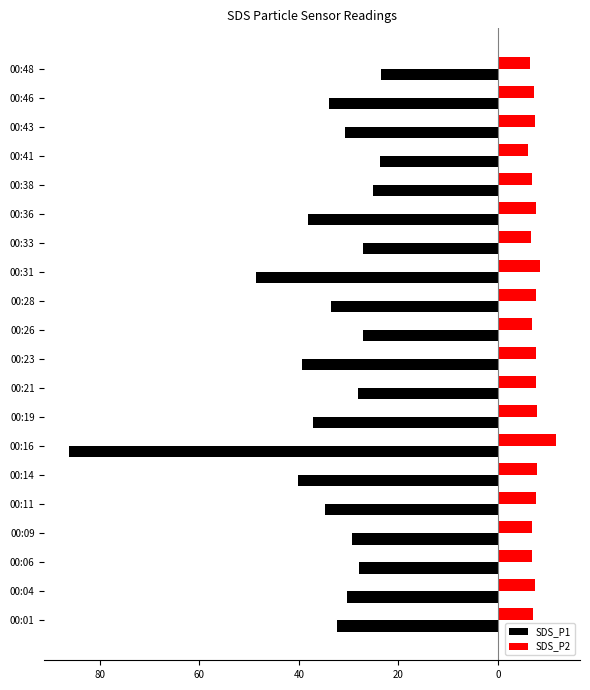

What are all the series names shown in the legend?

SDS_P1, SDS_P2